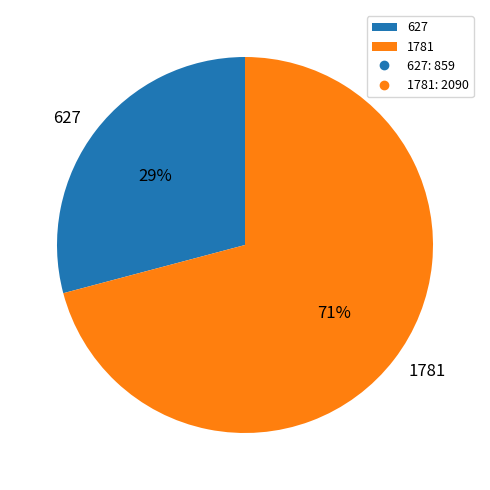

Approximately how many times larger is the value at 1781 compared to 627?

2.4